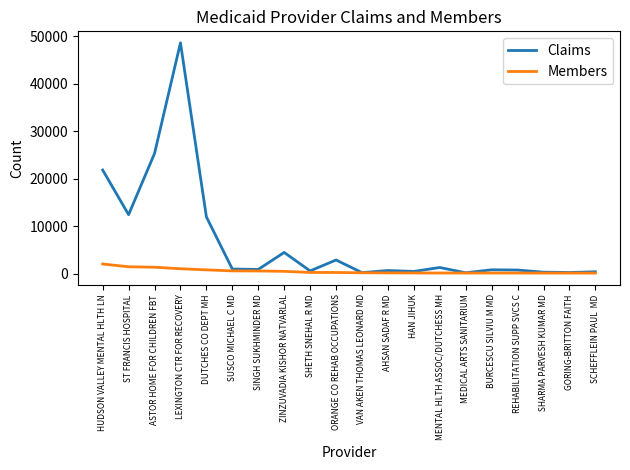

What is the difference between the maximum and minimum values in the Claims series?

48417